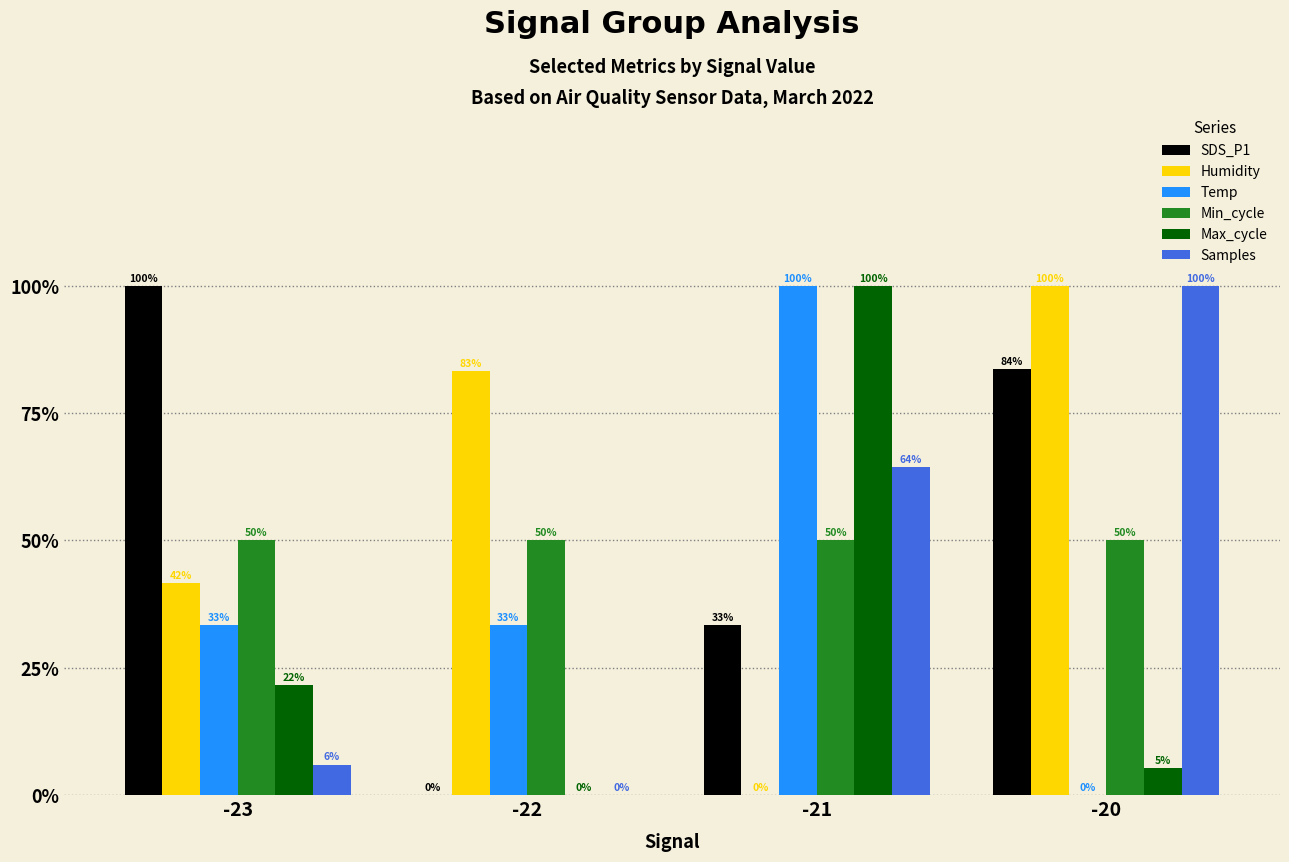

What is the value of the Min_cycle bar at the 1st from the left?

0.5